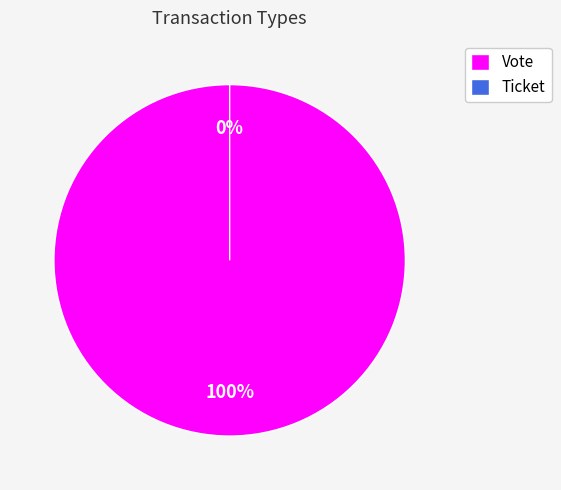

How many segments does this pie chart have?

2